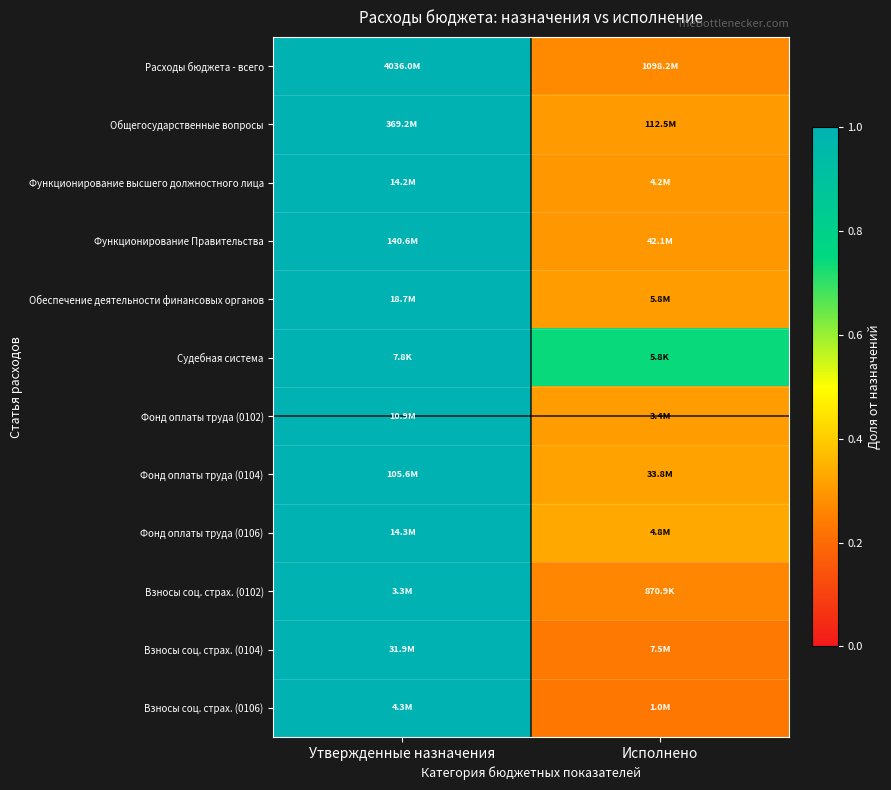

Reading right to left, list all the values displayed in this chart.

Расходы бюджета - всего: Исполнено=0.3	Утвержденные назначения=1.0
Общегосударственные вопросы: Исполнено=0.3	Утвержденные назначения=1.0
Функционирование высшего должностного лица: Исполнено=0.3	Утвержденные назначения=1.0
Функционирование Правительства: Исполнено=0.3	Утвержденные назначения=1.0
Обеспечение деятельности финансовых органов: Исполнено=0.3	Утвержденные назначения=1.0
Судебная система: Исполнено=0.7	Утвержденные назначения=1.0
Фонд оплаты труда (0102): Исполнено=0.3	Утвержденные назначения=1.0
Фонд оплаты труда (0104): Исполнено=0.3	Утвержденные назначения=1.0
Фонд оплаты труда (0106): Исполнено=0.3	Утвержденные назначения=1.0
Взносы соц. страх. (0102): Исполнено=0.3	Утвержденные назначения=1.0
Взносы соц. страх. (0104): Исполнено=0.2	Утвержденные назначения=1.0
Взносы соц. страх. (0106): Исполнено=0.2	Утвержденные назначения=1.0